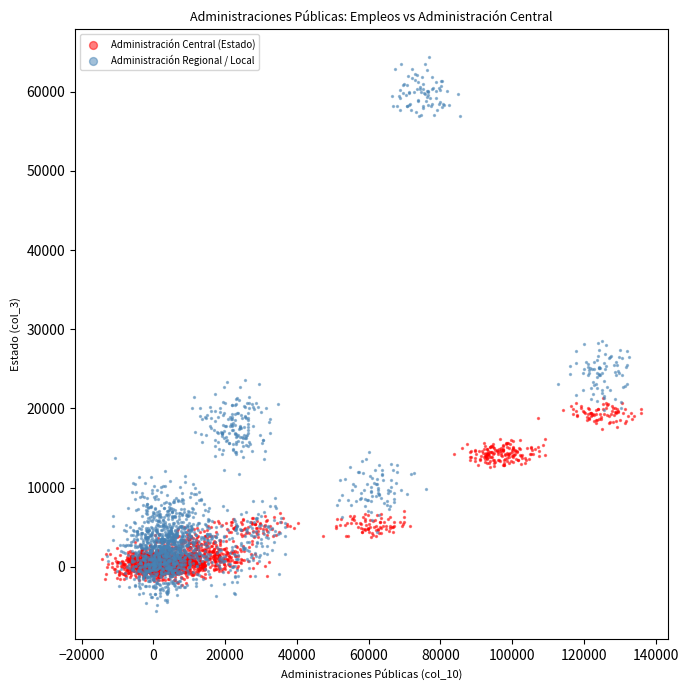

Which series reaches the maximum Y coordinate?

Administración Regional / Local